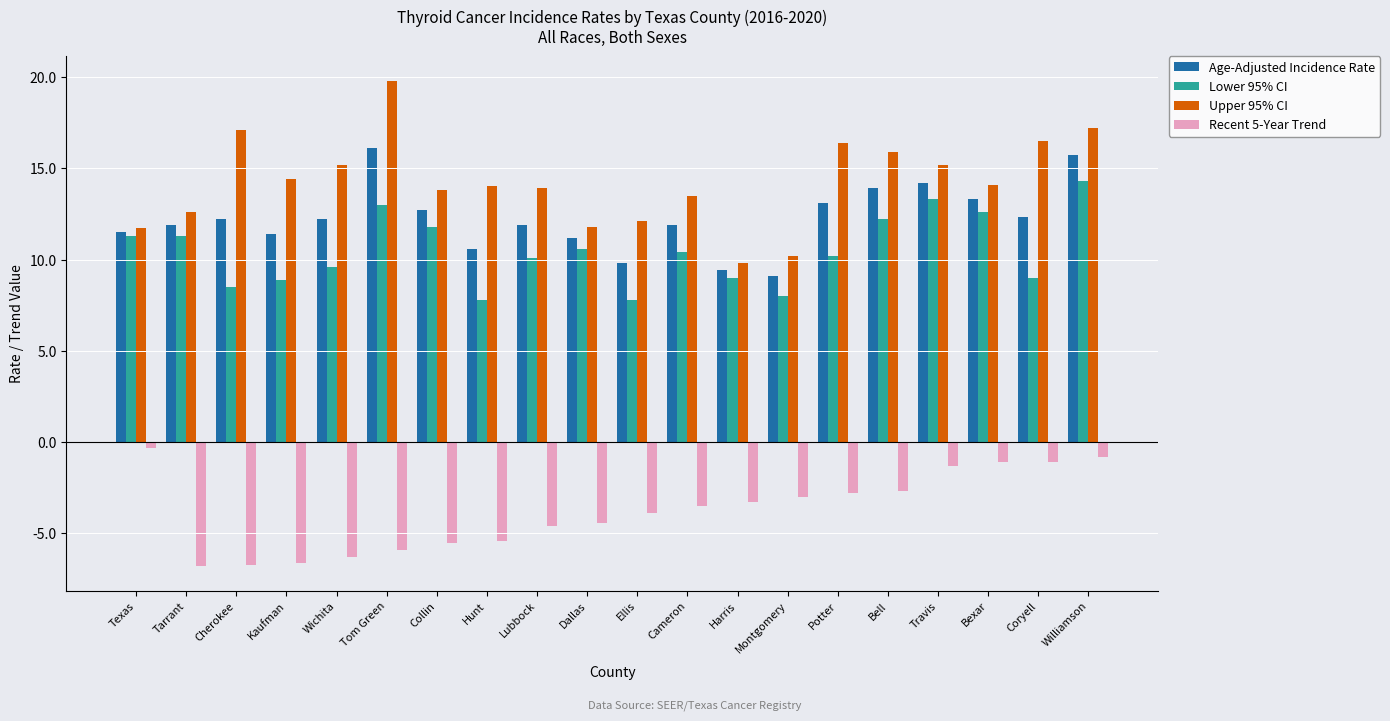

Does the chart contain any negative values?

Yes